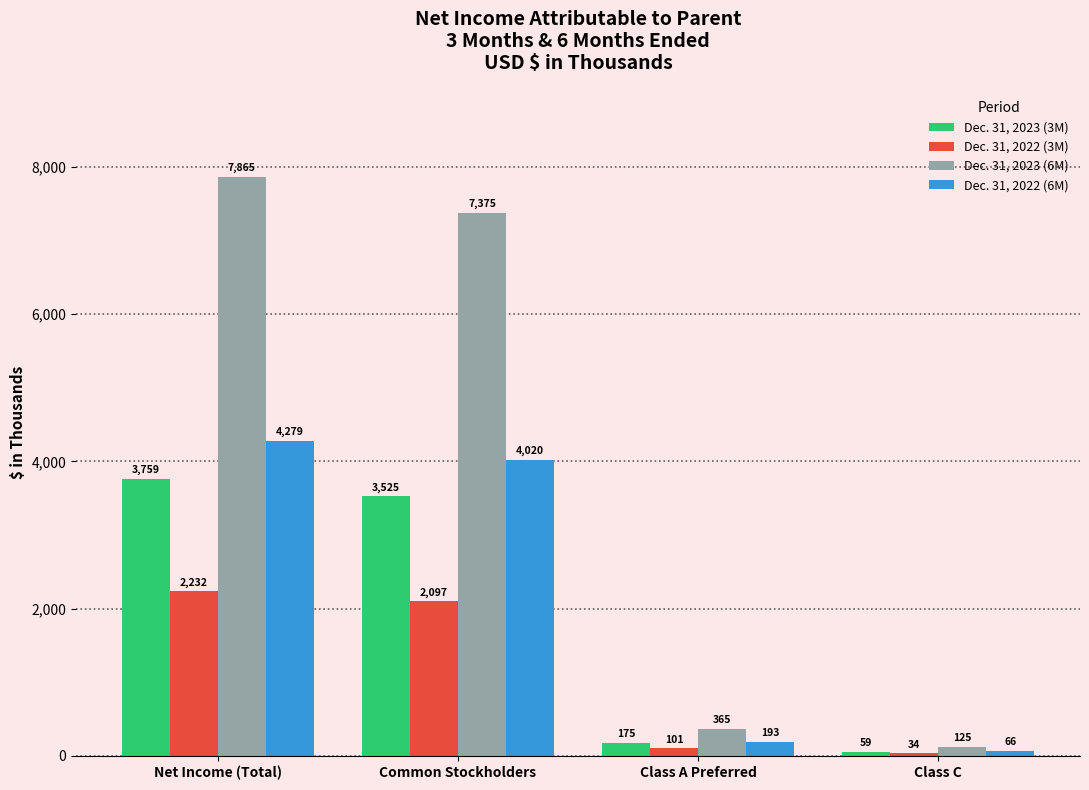

At which category is the sum across all series the highest?

Net Income (Total)